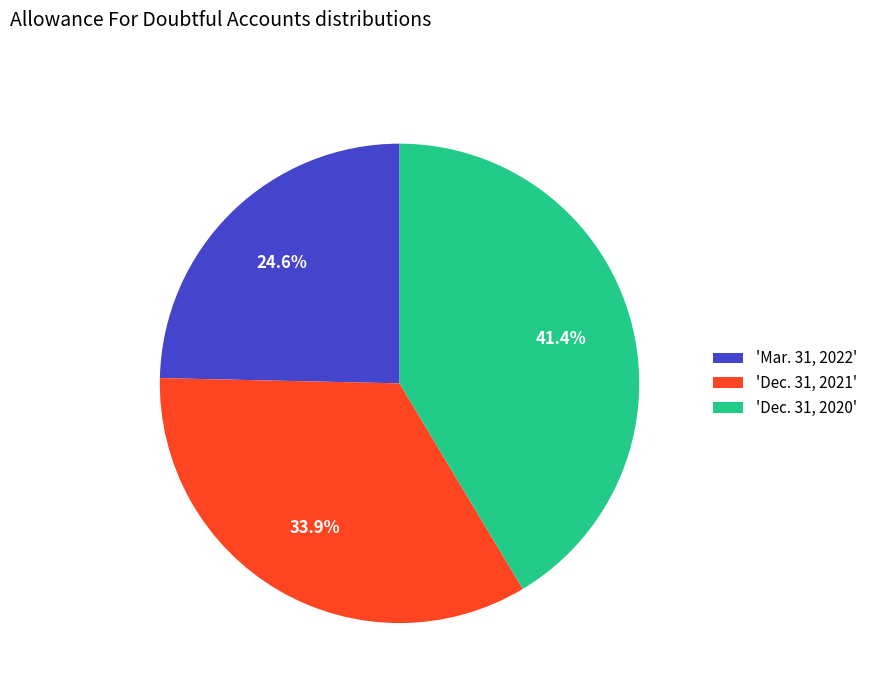

What portion of the pie excludes 'Dec. 31, 2021'?

66.1%